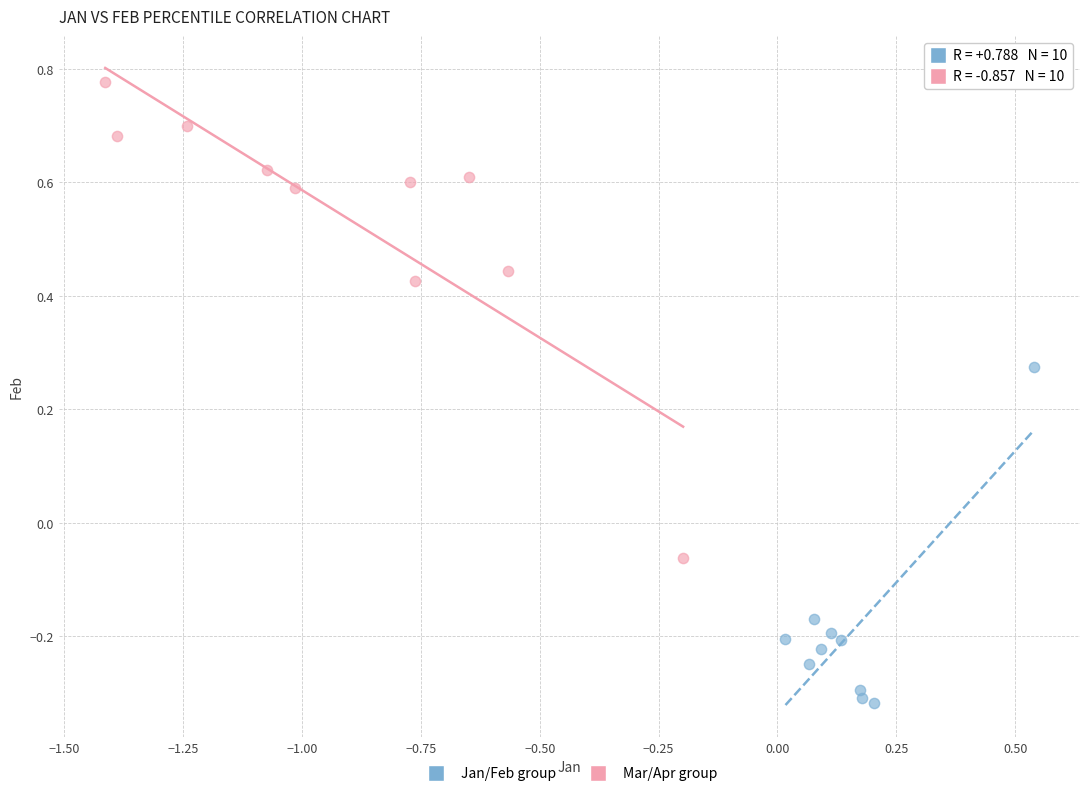

Which series has the widest spread of Y values?

Mar/Apr group